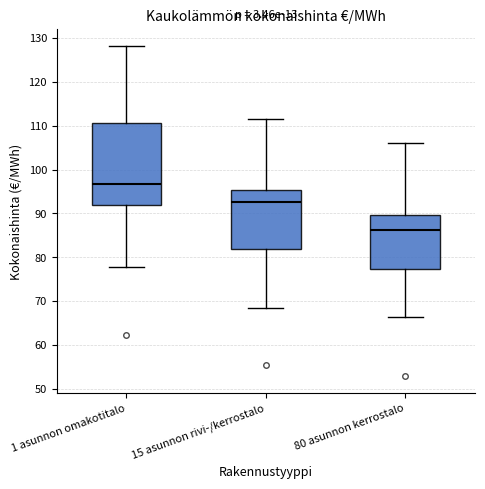

Which box is the tallest, from its lower edge to its upper edge?

1 asunnon omakotitalo